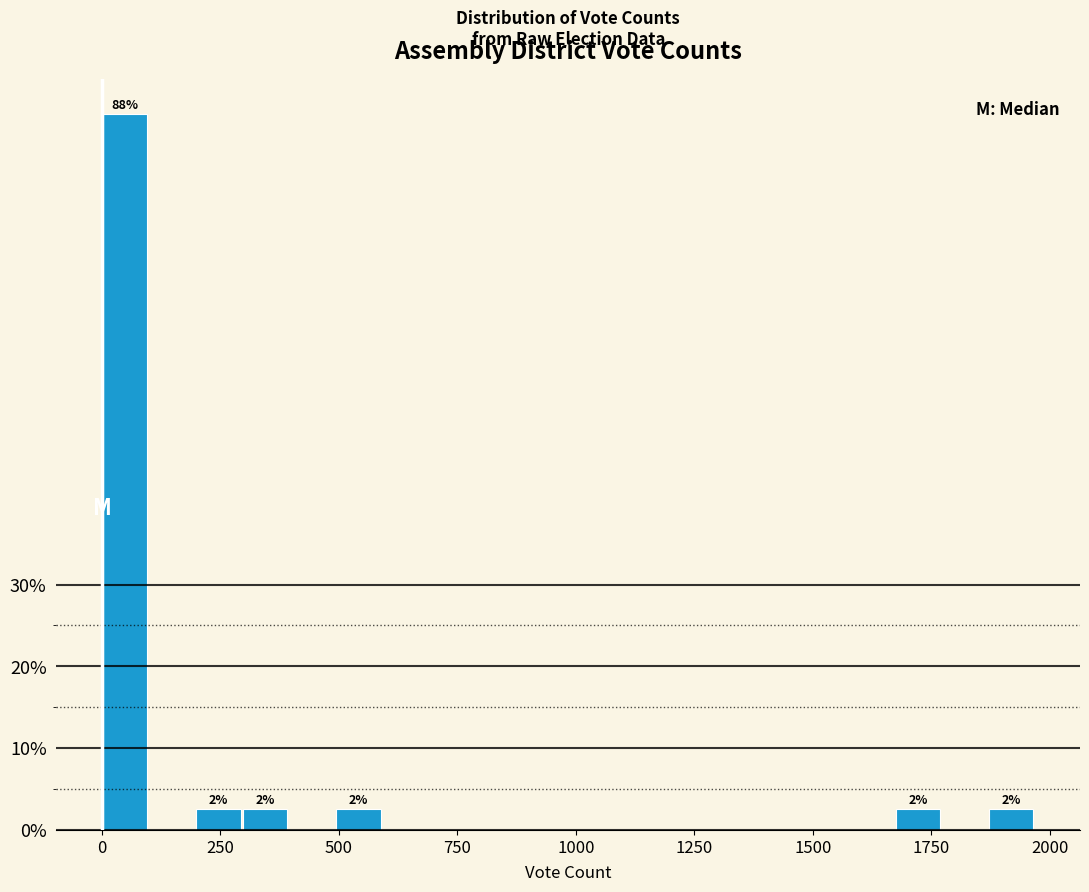

Around what value on the x-axis is the tallest bar? Give the approximate position of its centre, as read against the axis.

50